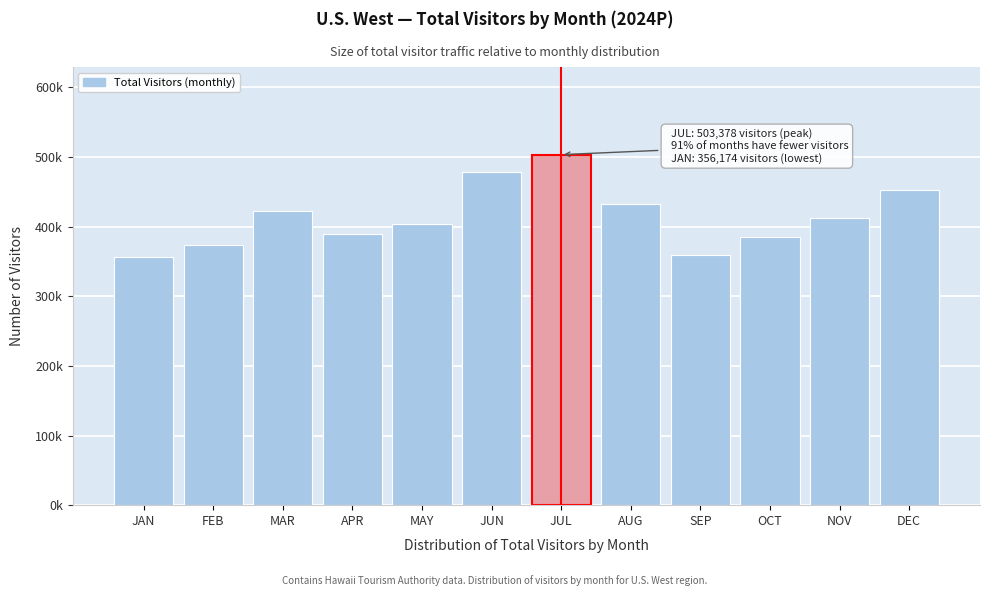

Are the bars horizontal?

No